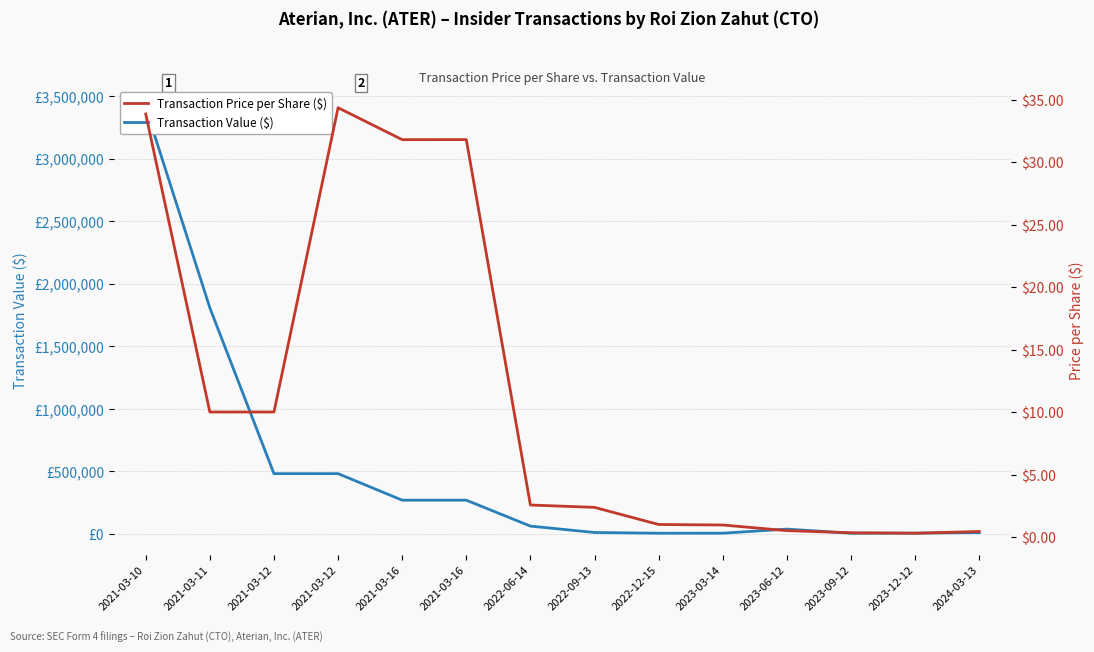

In Transaction Price per Share ($), how many points are lower than both neighbors (excluding endpoints)?

2